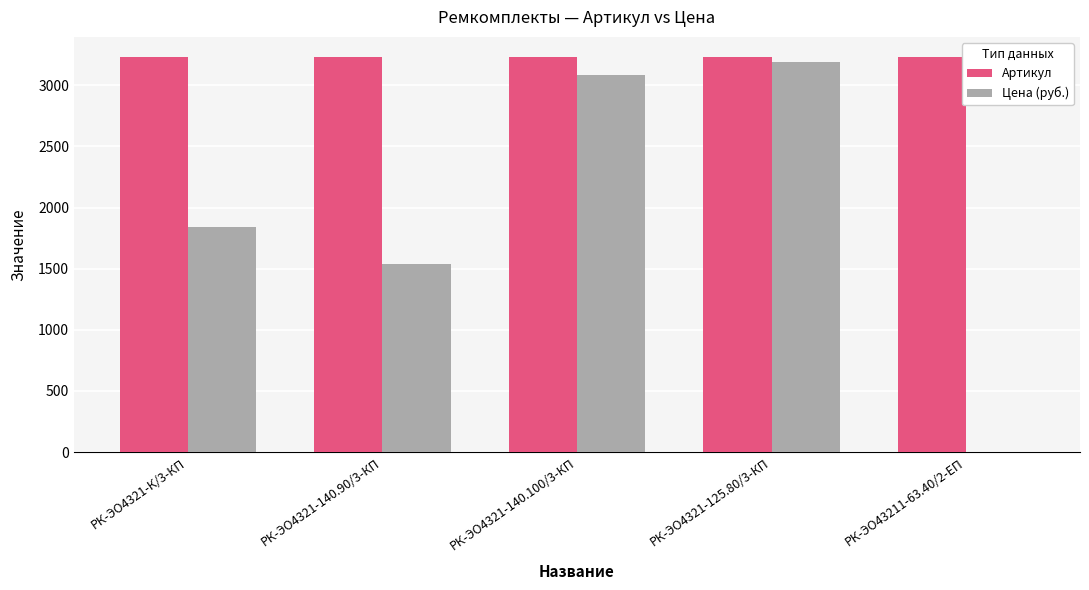

Which series has the largest total across all categories?

Артикул